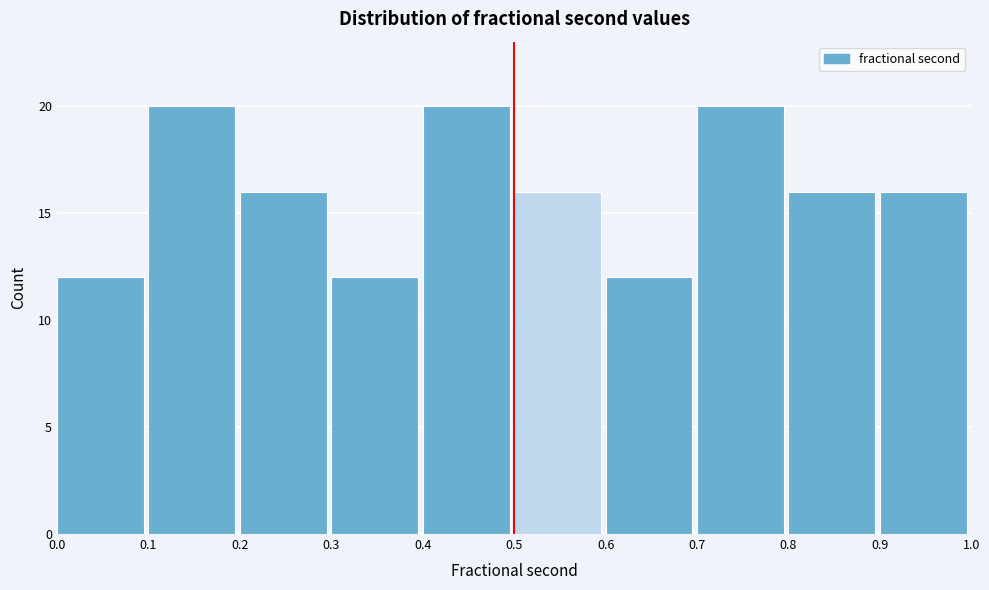

Reading left to right, transcribe this chart: for each bar, give the range it covers on the x-axis and its height. The values are not printed on the chart, so give them approximately, as read against the axis.

0.0 to 0.1: 12
0.1 to 0.2: 20
0.2 to 0.3: 16
0.3 to 0.4: 12
0.4 to 0.5: 20
0.5 to 0.6: 16
0.6 to 0.7: 12
0.7 to 0.8: 20
0.8 to 0.9: 16
0.9 to 1.0: 16